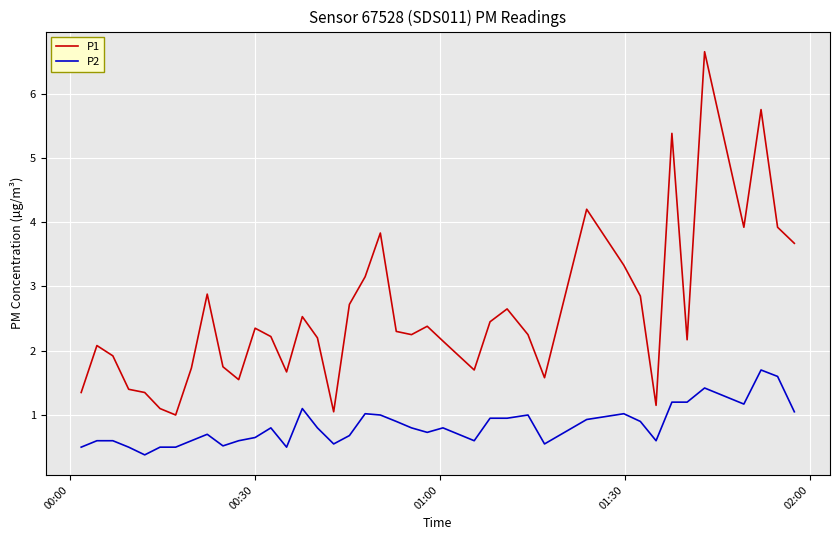

What is the lowest value of the P2 series?

0.4